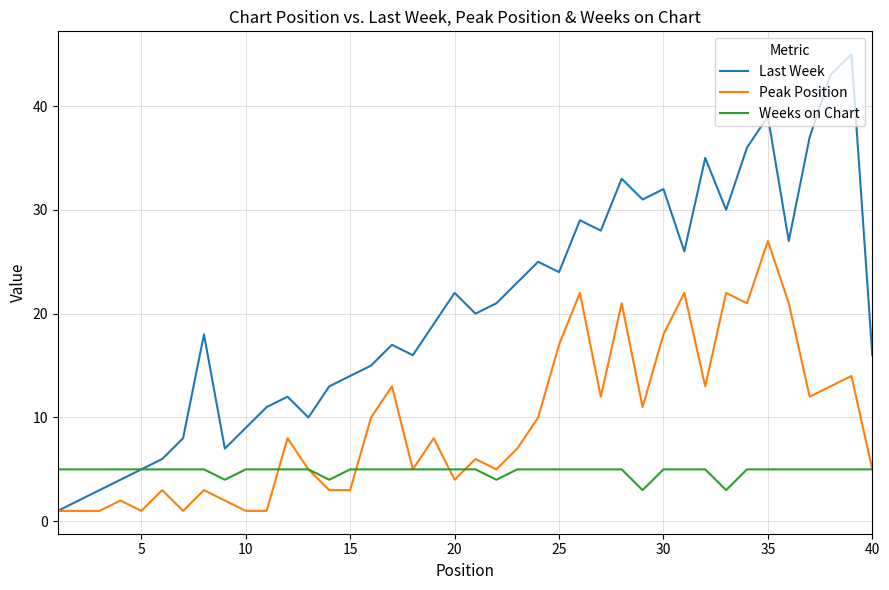

Count the number of data series in this chart.

3